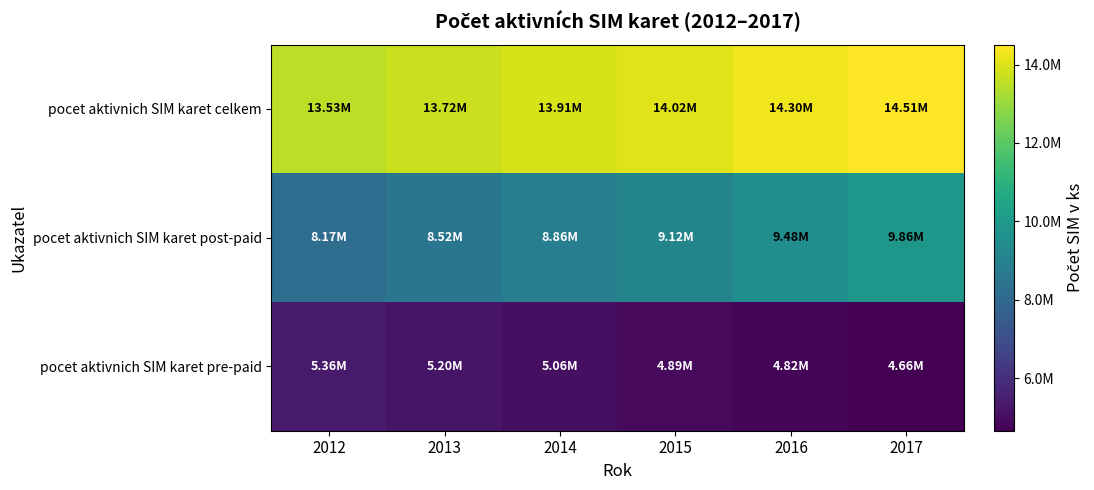

What is the difference between the highest and lowest values at 2017?

9855011